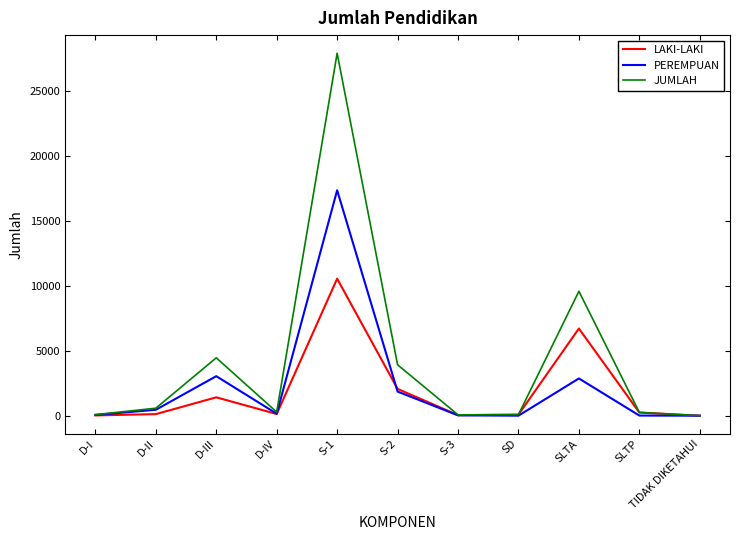

Is the value of PEREMPUAN at S-2 greater than the value of JUMLAH at SLTP?

Yes